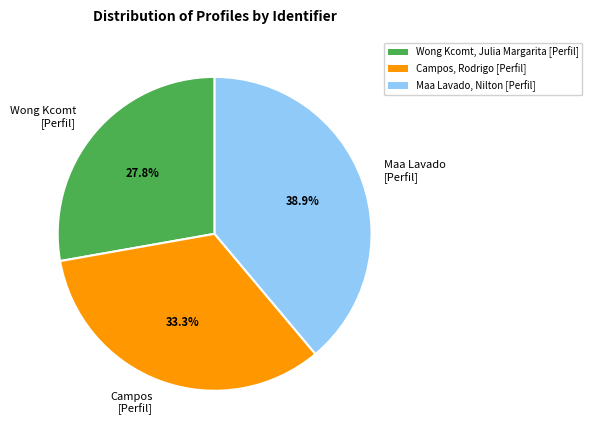

To the nearest percent, what is the average slice percentage?

33%